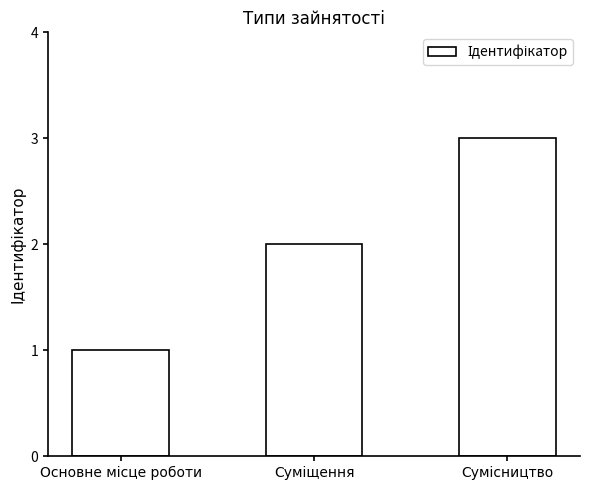

What is the sum of all values?

6